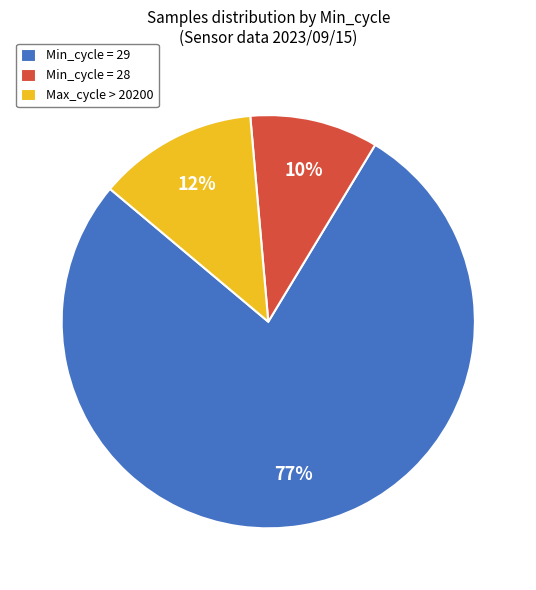

Is it true that Max_cycle > 20200 is 12% of the pie?

True